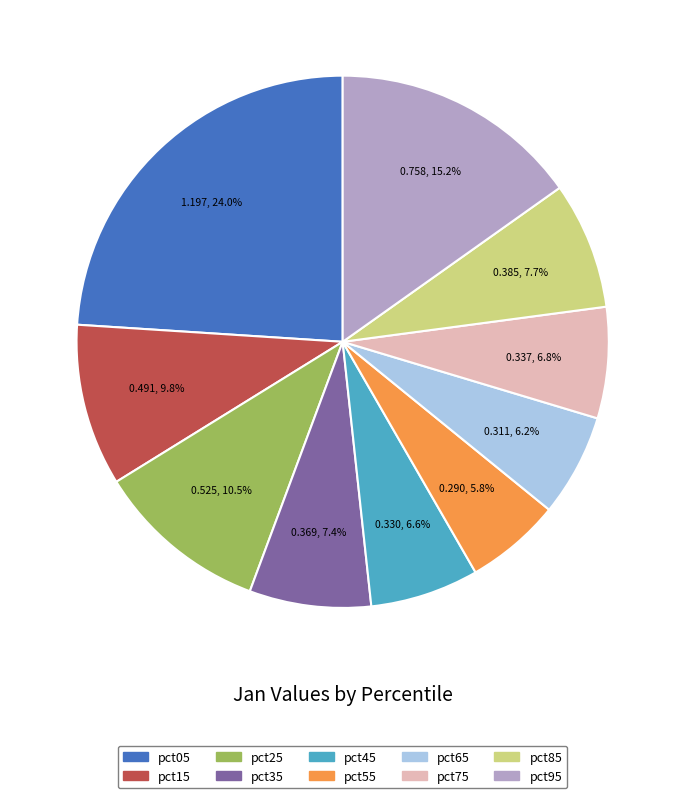

How many segments does this pie chart have?

10